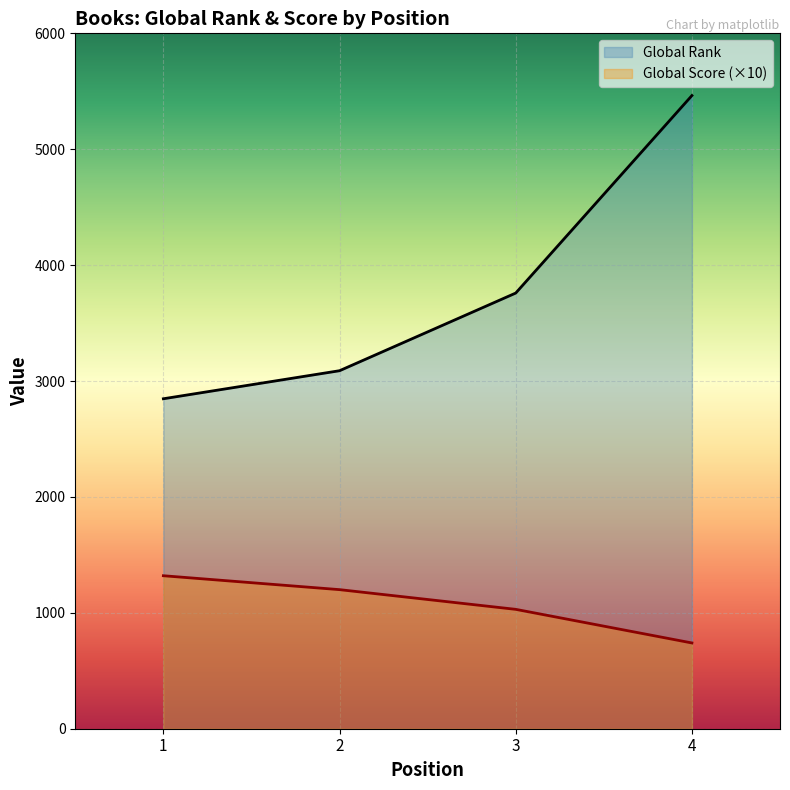

True or false: Global Rank and Global Score cross at least once.

False